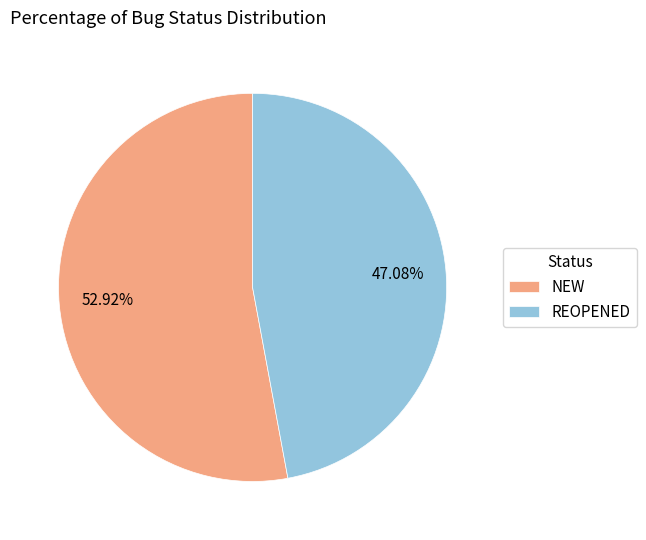

Does REOPENED account for over 50% of the chart?

No